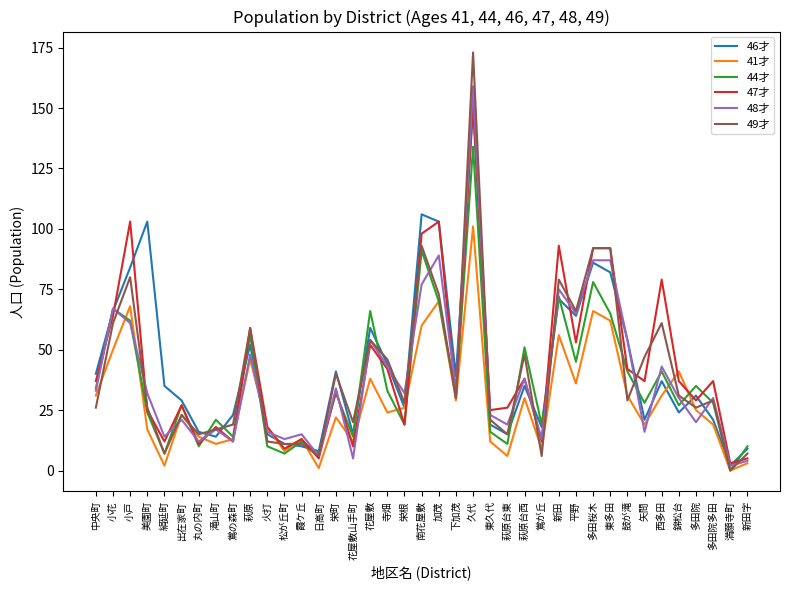

Is the value of 41才 at 栄根 greater than the value of 44才 at 火打?

Yes